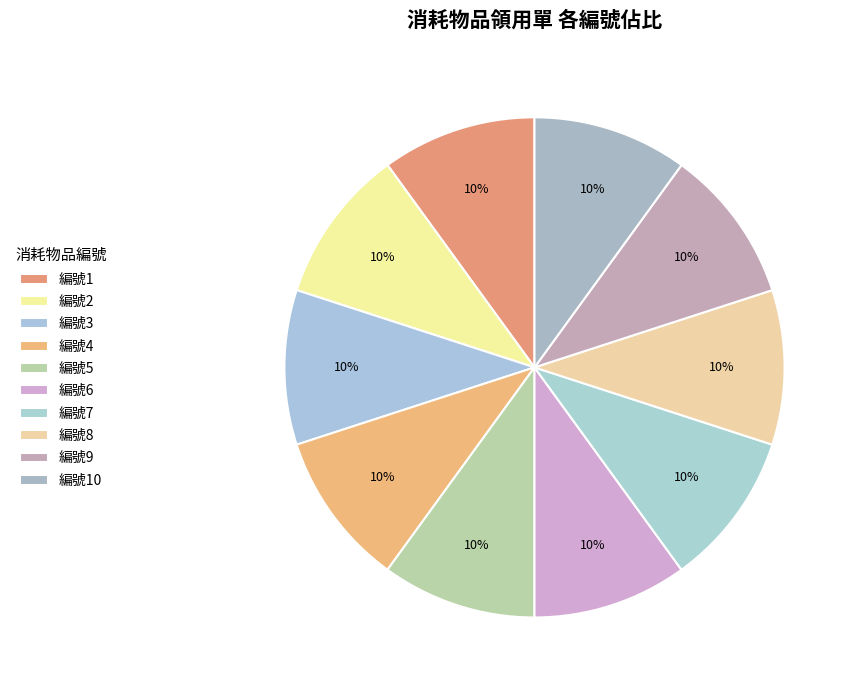

How many segments does this pie chart have?

10